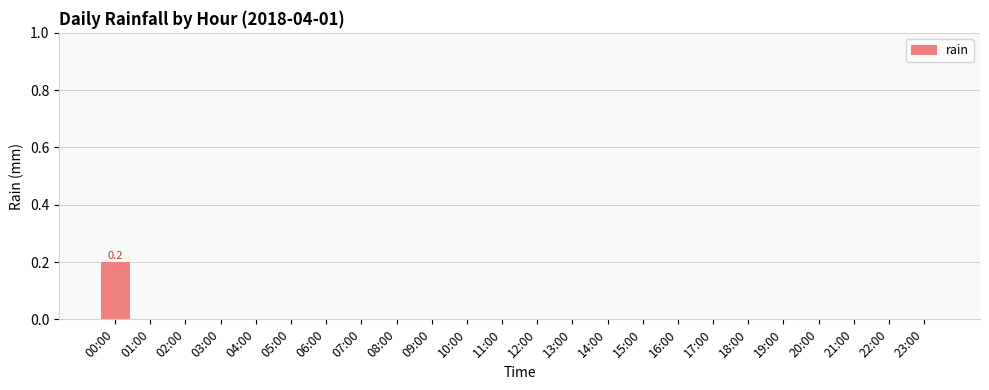

What is the greatest value displayed?

0.2